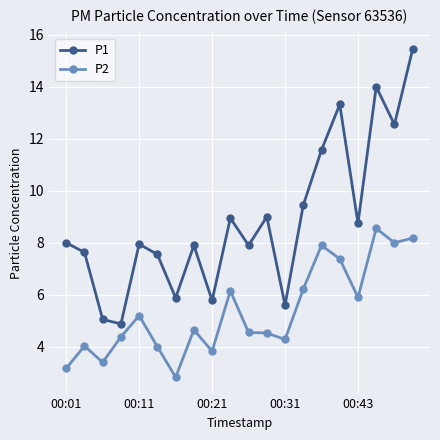

True or false: P1 and P2 intersect in this chart.

False